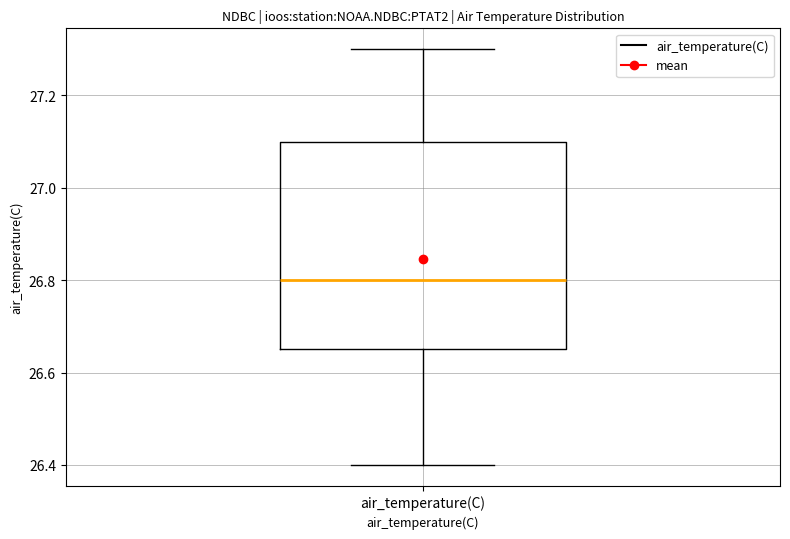

Transcribe this box plot: give where the median line is, the range the box spans, and where the two whiskers end, as read against the y-axis. The values are not printed on the chart, so give them approximately, as read against the axis.

median 26.80, box 26.66 to 27.10, whiskers 26.40 to 27.30